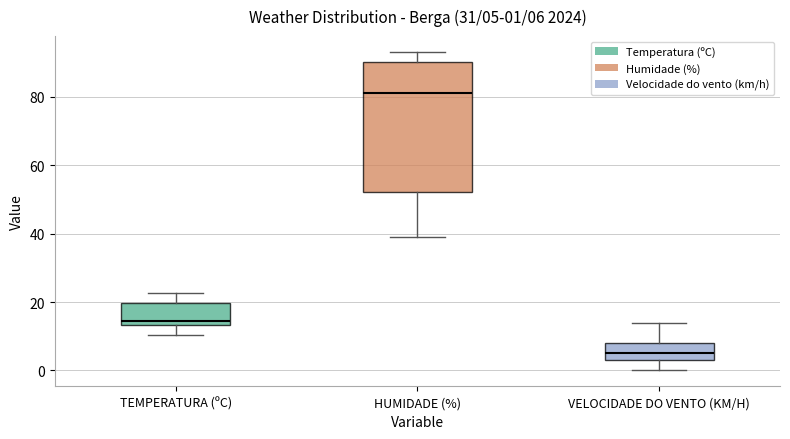

Which box is the tallest, from its lower edge to its upper edge?

HUMIDADE (%)